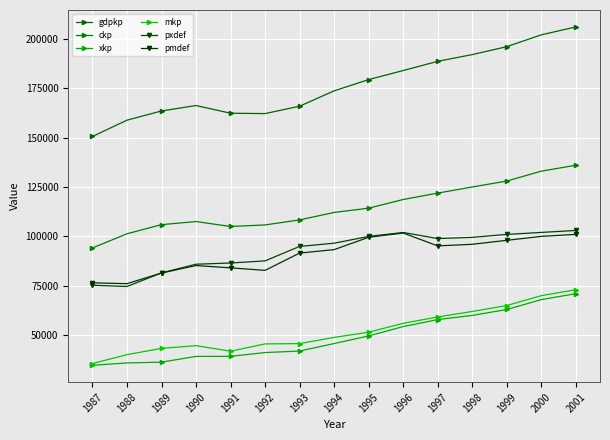

How many series are shown in this chart?

6